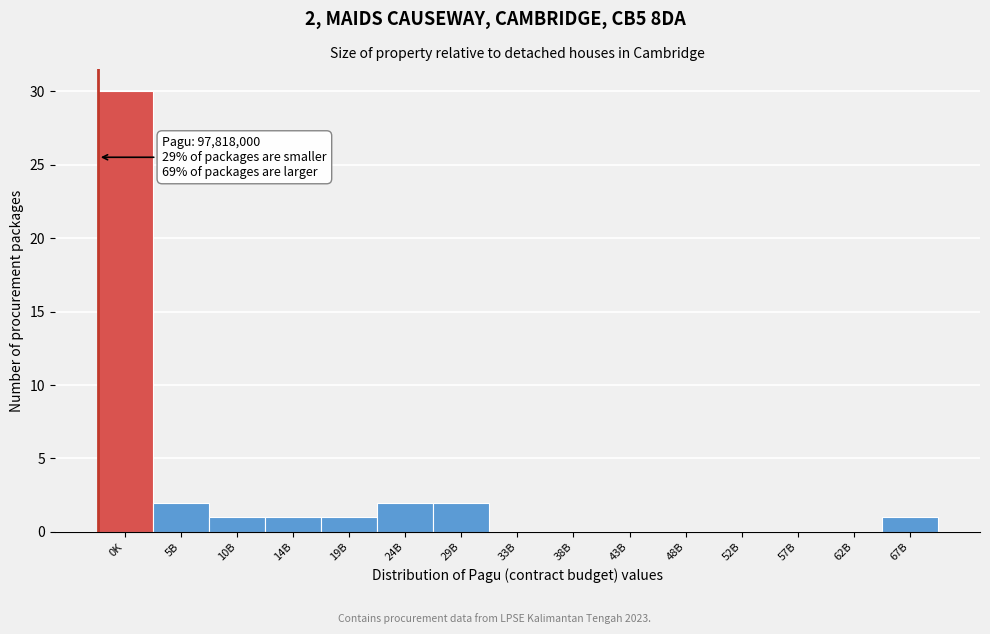

Reading left to right, extract all data points from this chart.

0K=30	5B=2	10B=1	14B=1	19B=1	24B=2	29B=2	33B=0	38B=0	43B=0	48B=0	52B=0	57B=0	62B=0	67B=1